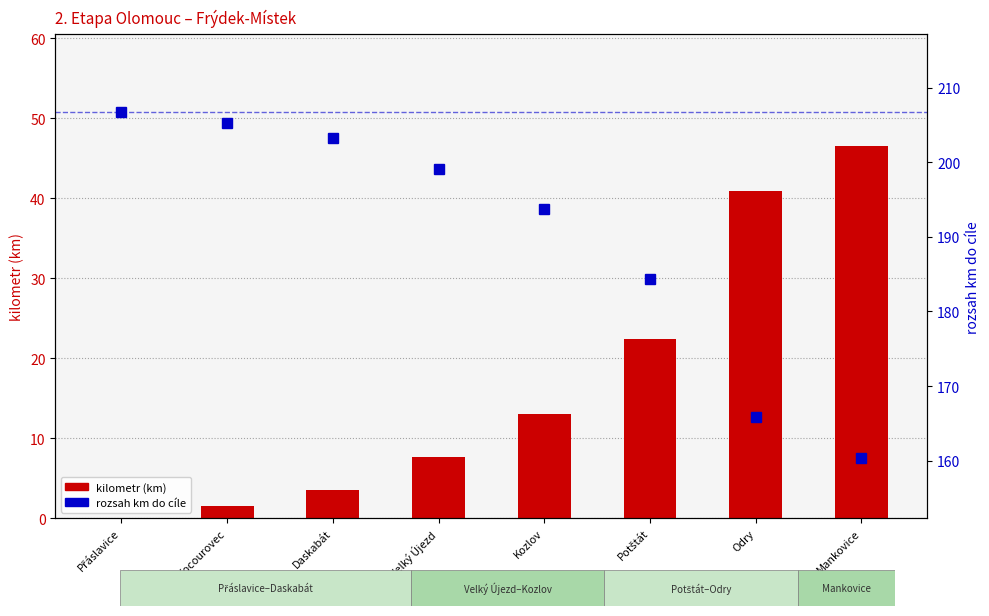

What are all the series names shown in the legend?

kilometr (km), rozsah km do cíle